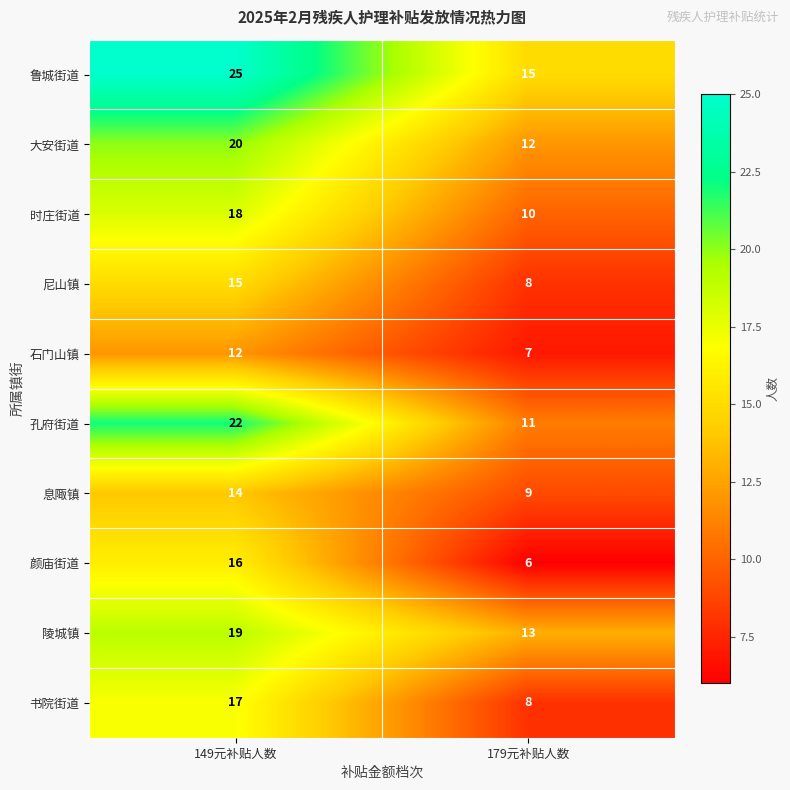

Rank the series by their maximum value, from highest to lowest.

鲁城街道, 孔府街道, 大安街道, 陵城镇, 时庄街道, 书院街道, 颜庙街道, 尼山镇, 息陬镇, 石门山镇